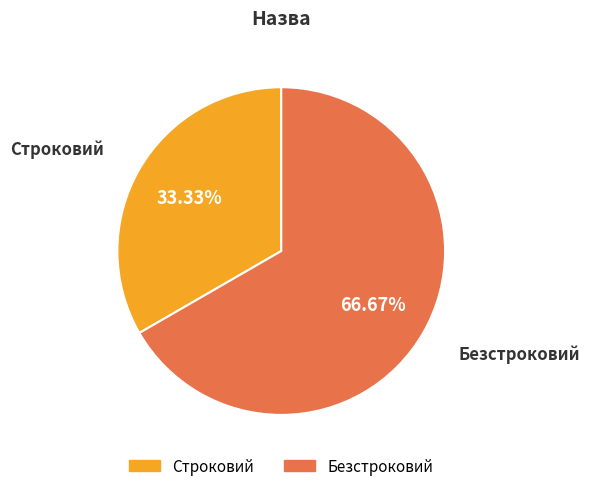

Is it true that Строковий is 43% of the pie?

False